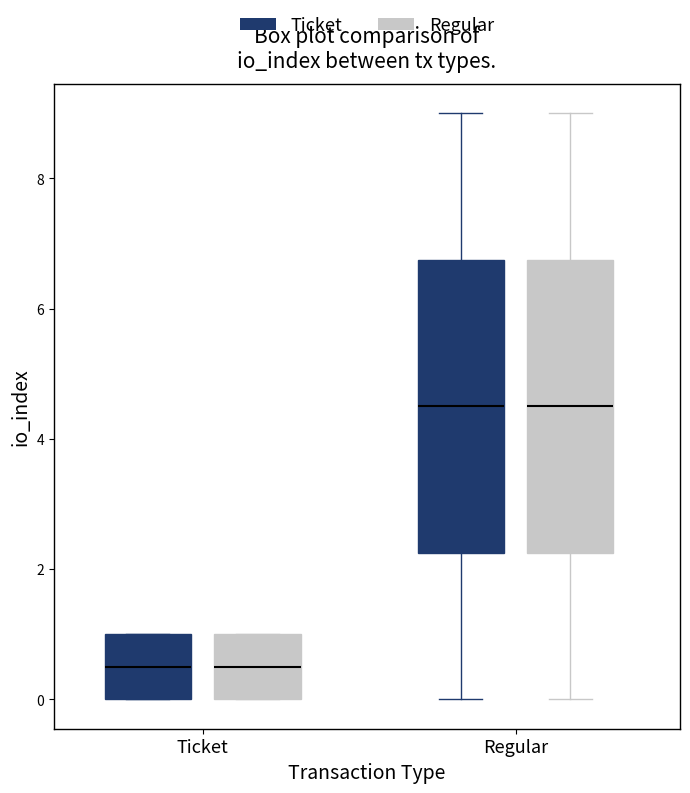

Where does the upper whisker of the box for Regular (Ticket) end on the y-axis? The values are not printed on the chart, so give them approximately, as read against the axis.

9.0